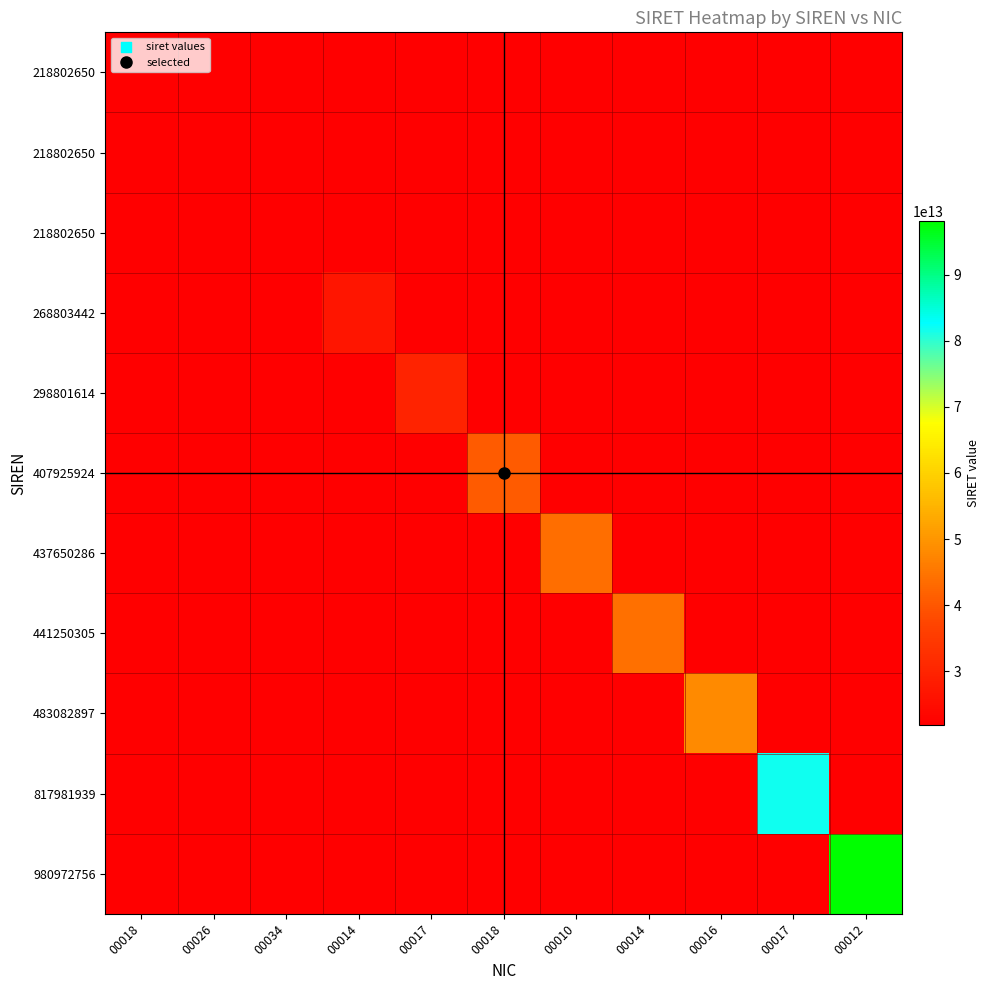

Which has a higher value, 00014 or 00016?

00016